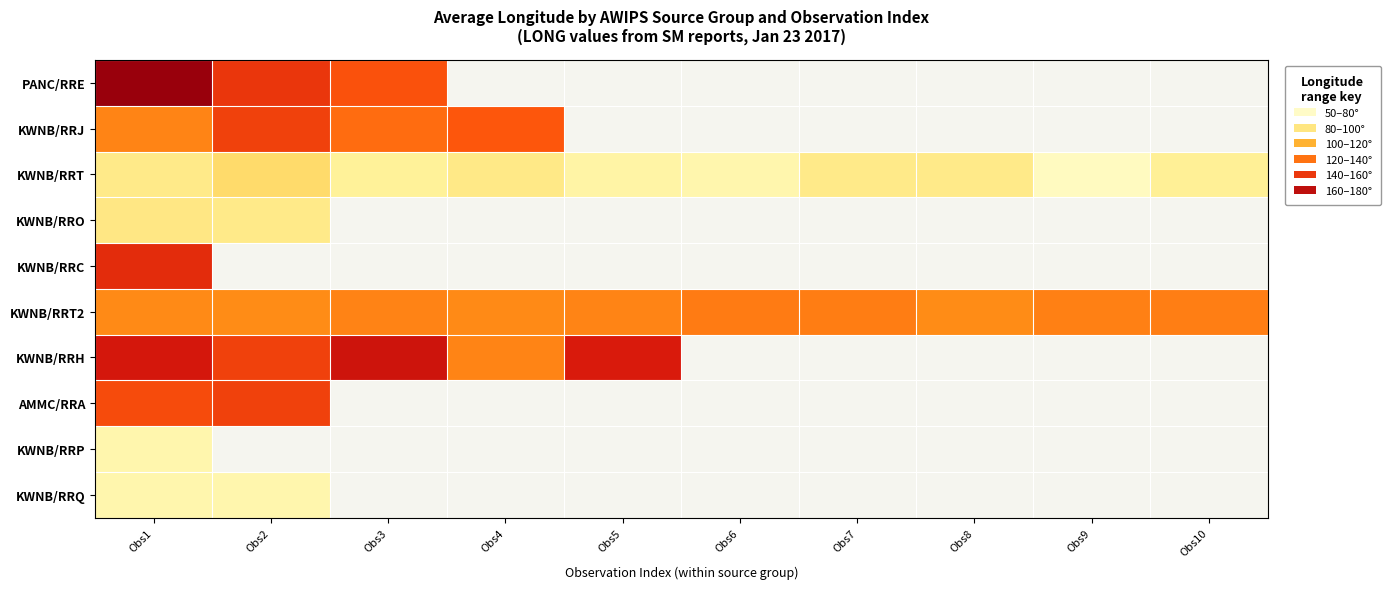

Which category has the highest value in the KWNB/RRP series?

Obs1